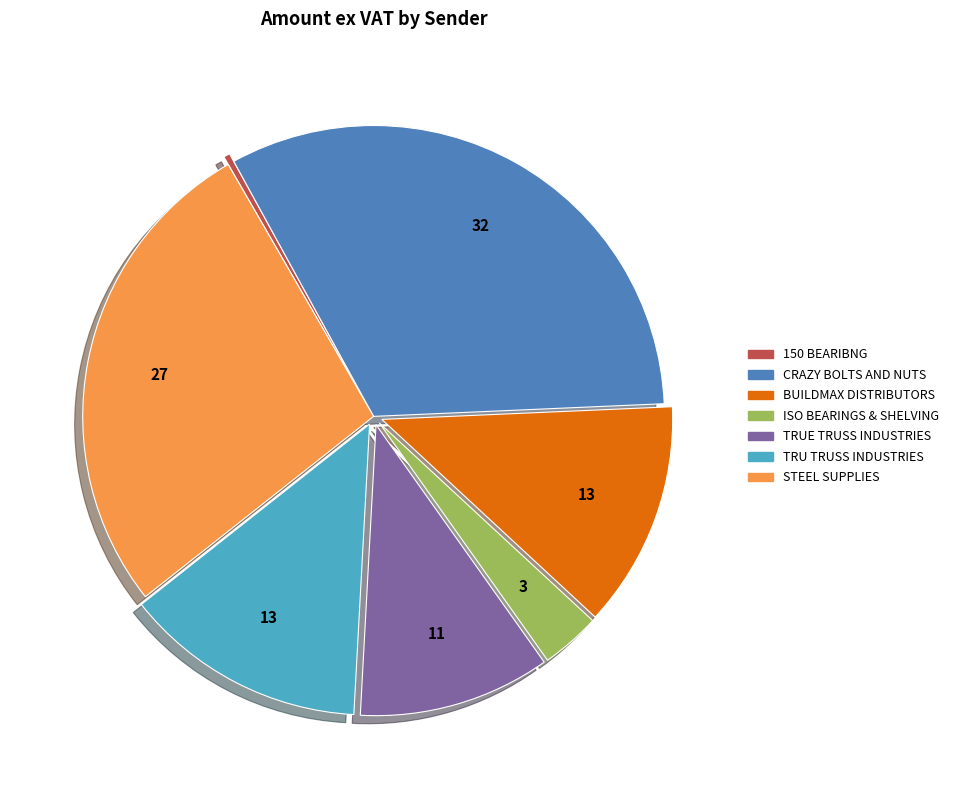

Is the sum of TRU TRUSS INDUSTRIES and CRAZY BOLTS AND NUTS greater than half?

No